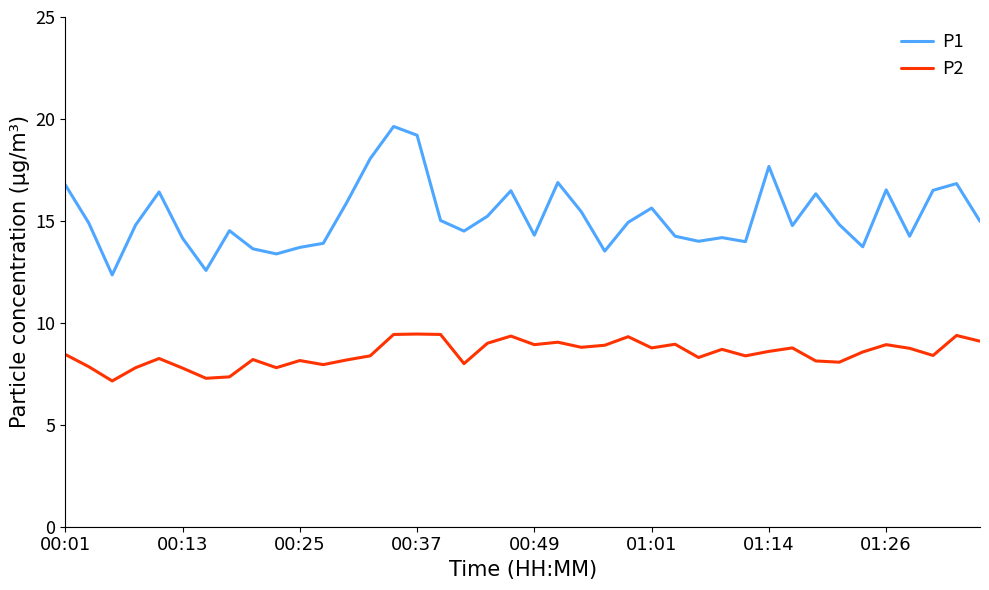

True or false: P2 and P1 cross at least once.

False